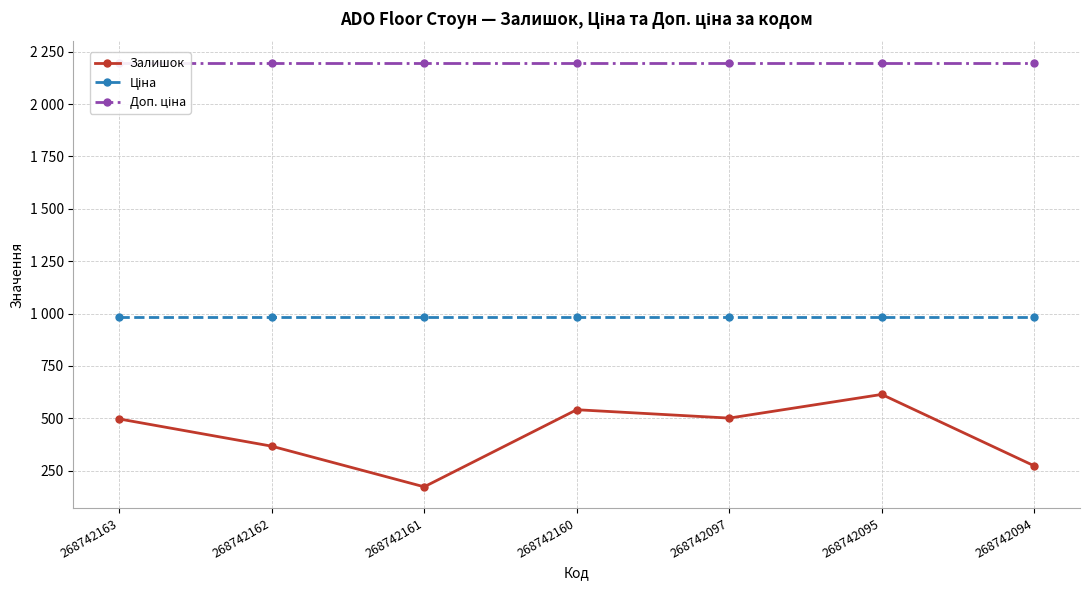

Reading right to left, transcribe all the data shown in this chart.

Залишок: 268742094=273.0	268742095=614.0	268742097=501.0	268742160=541.0	268742161=173.0	268742162=367.0	268742163=497.0
Ціна: 268742094=984.0	268742095=984.0	268742097=984.0	268742160=984.0	268742161=984.0	268742162=984.0	268742163=984.0
Доп. ціна: 268742094=2197.3	268742095=2197.3	268742097=2197.3	268742160=2197.3	268742161=2197.3	268742162=2197.3	268742163=2197.3